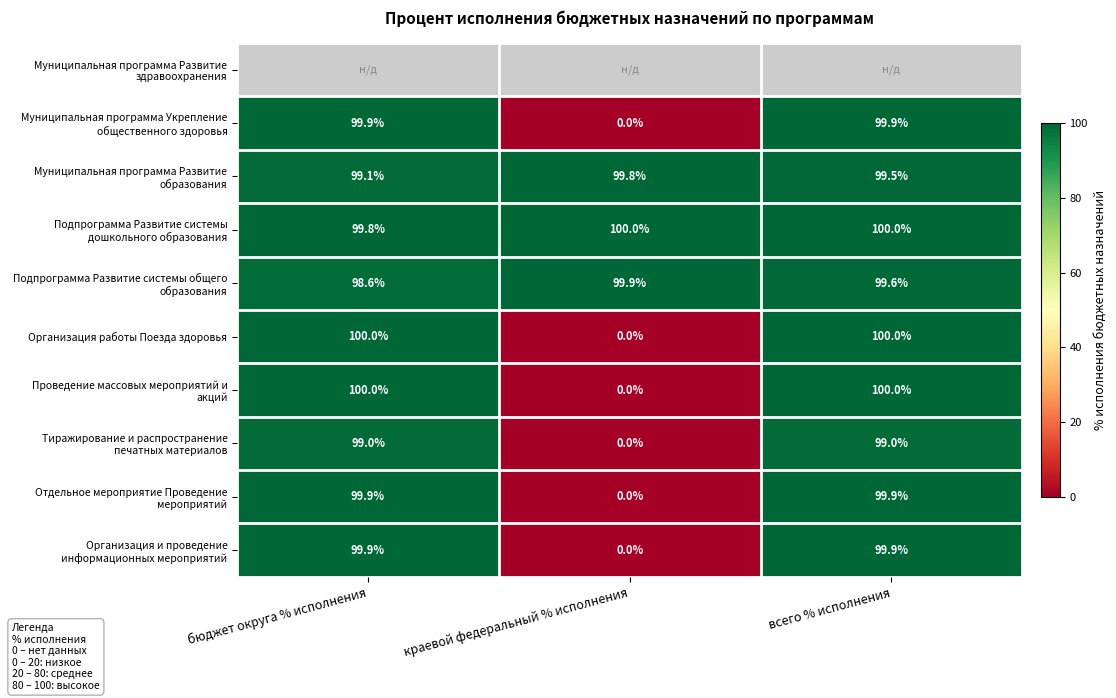

How many values in the Организация работы Поезда здоровья series are below 100?

1